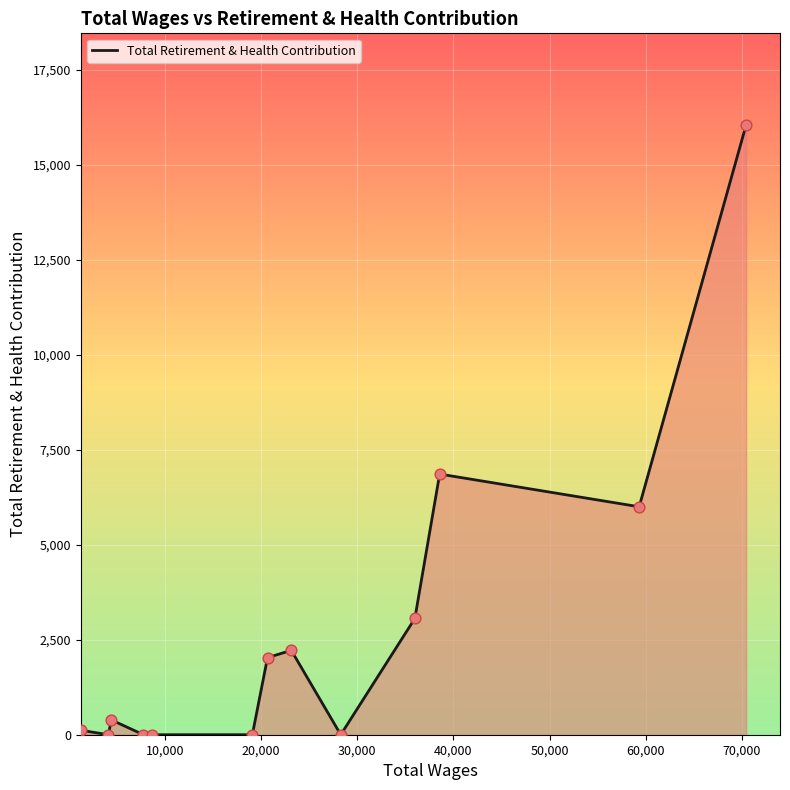

What is the maximum value shown in the chart?

16058